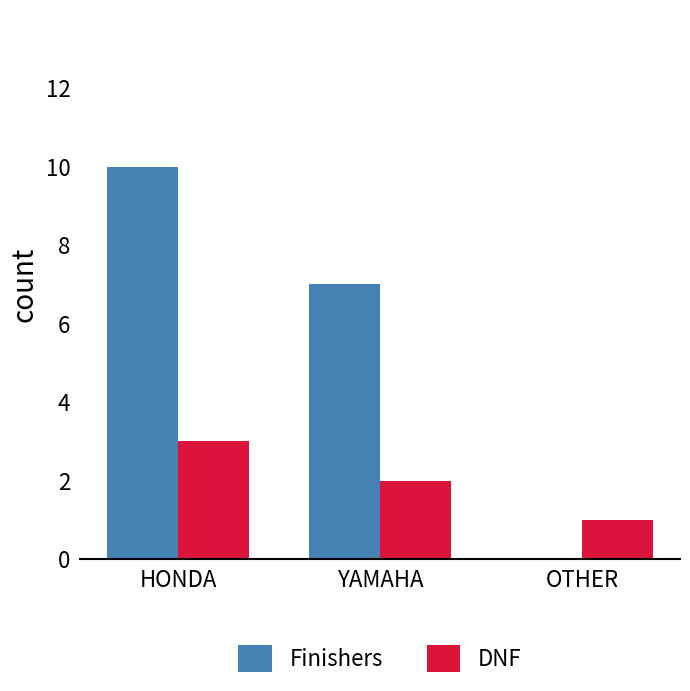

What is the sum of all DNF values?

6